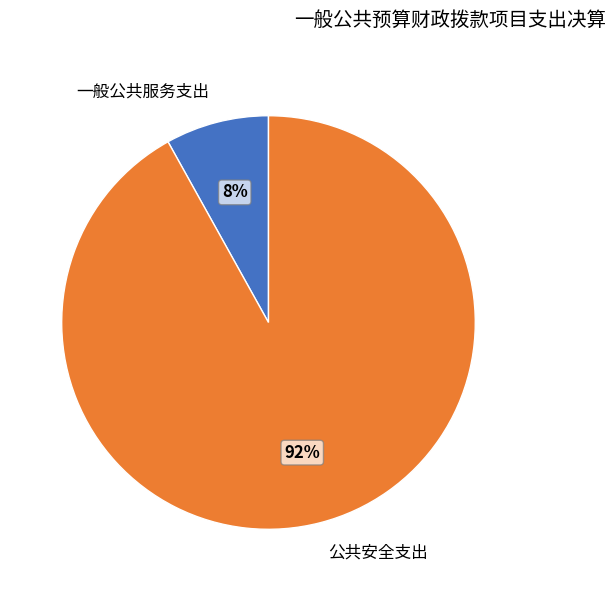

Rank the categories by value from highest to lowest.

公共安全支出, 一般公共服务支出